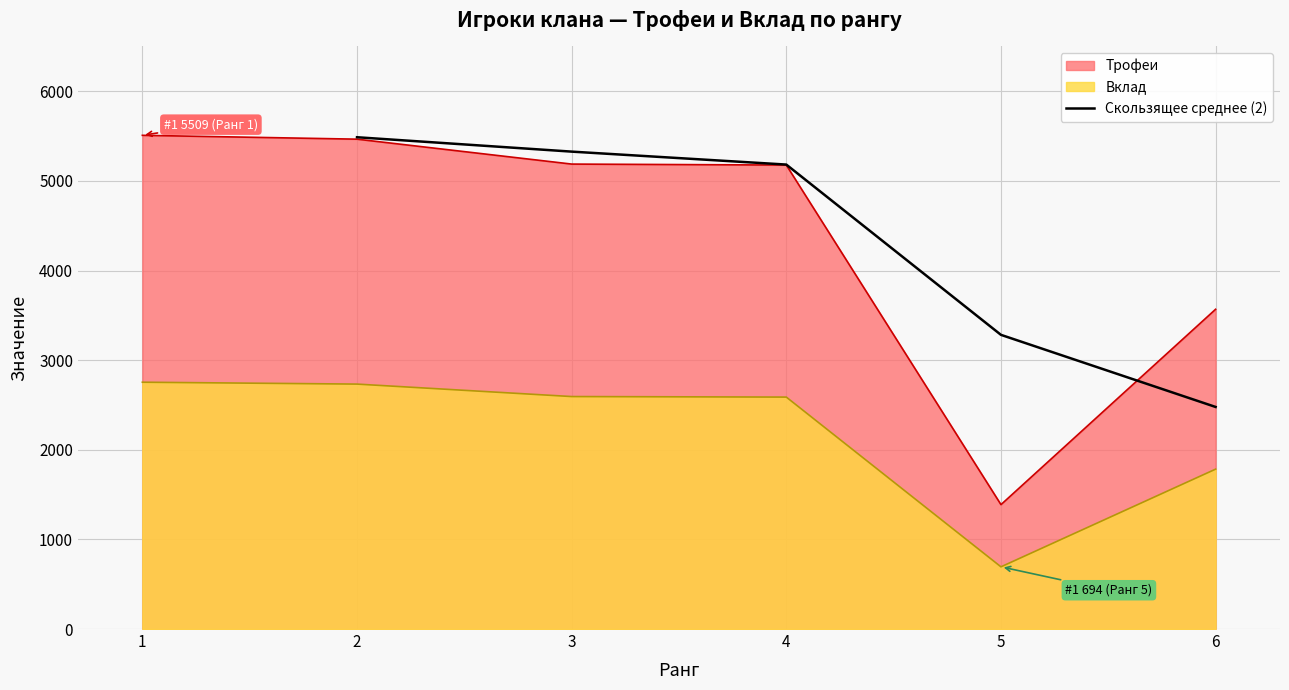

List the labels in order of Скользящее среднее (2) value, smallest first.

6, 5, 4, 3, 2